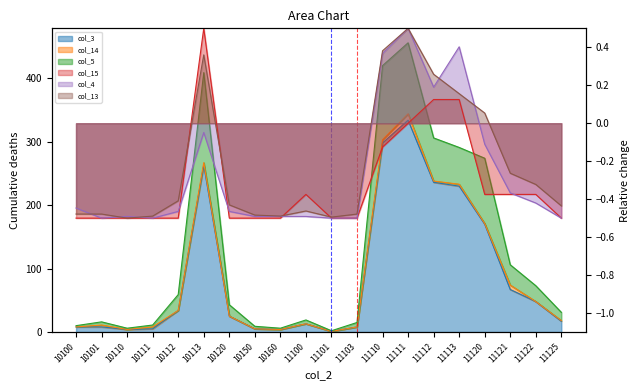

True or false: col_13 has a value of -0.7 at 10150.

False